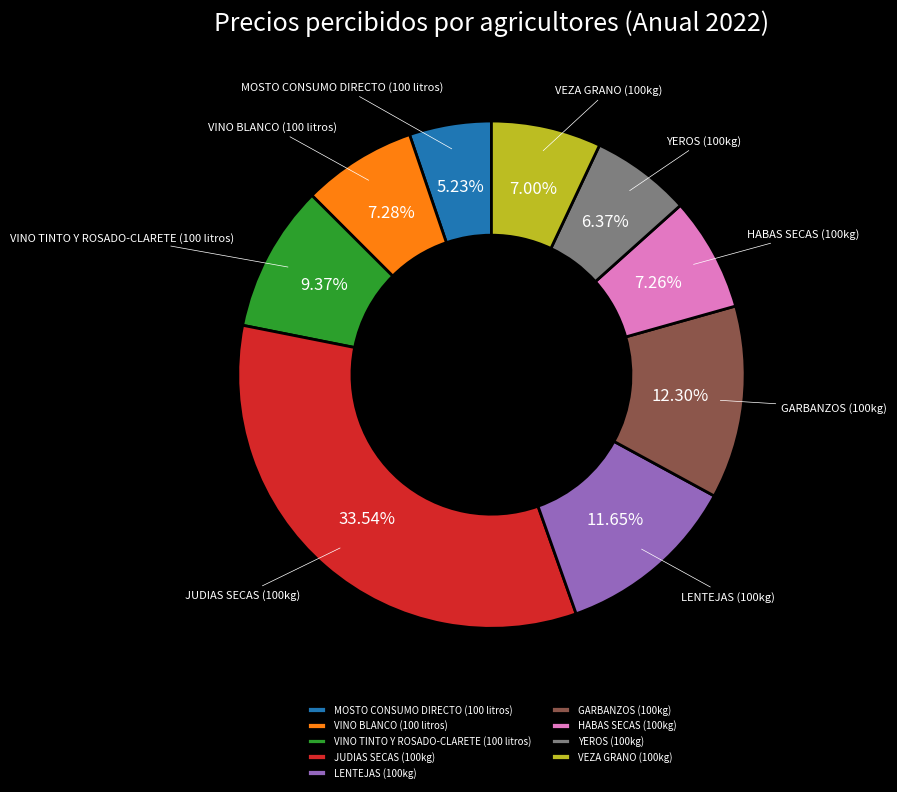

To the nearest percent, what portion does VEZA GRANO (100kg) represent?

7%